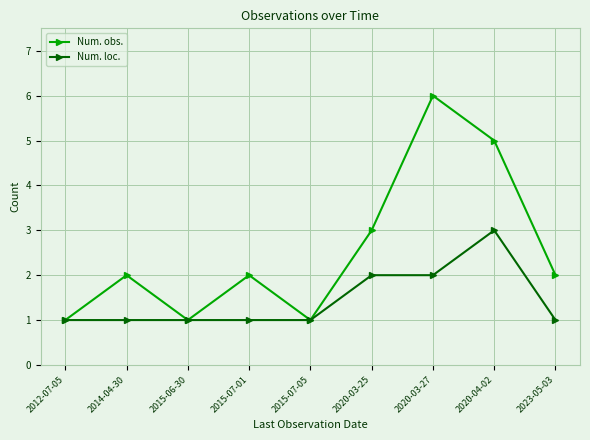

Is it true that Num. obs. equals 4 at 2020-03-25?

False